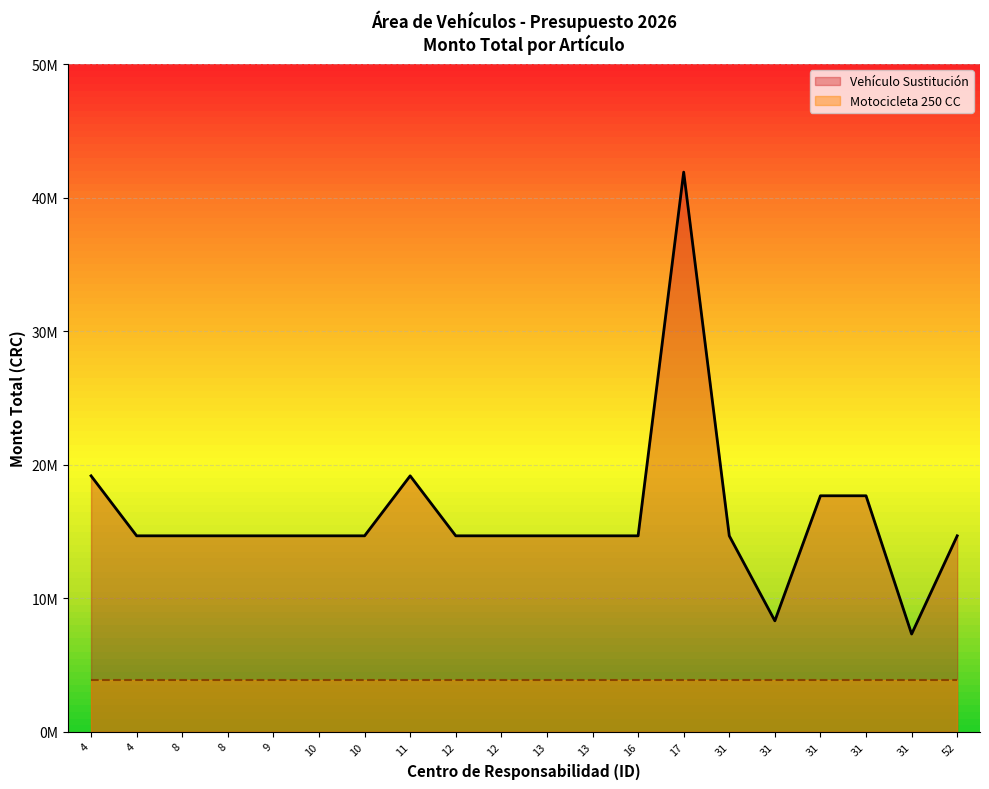

How many data points are less than 14669595?

2